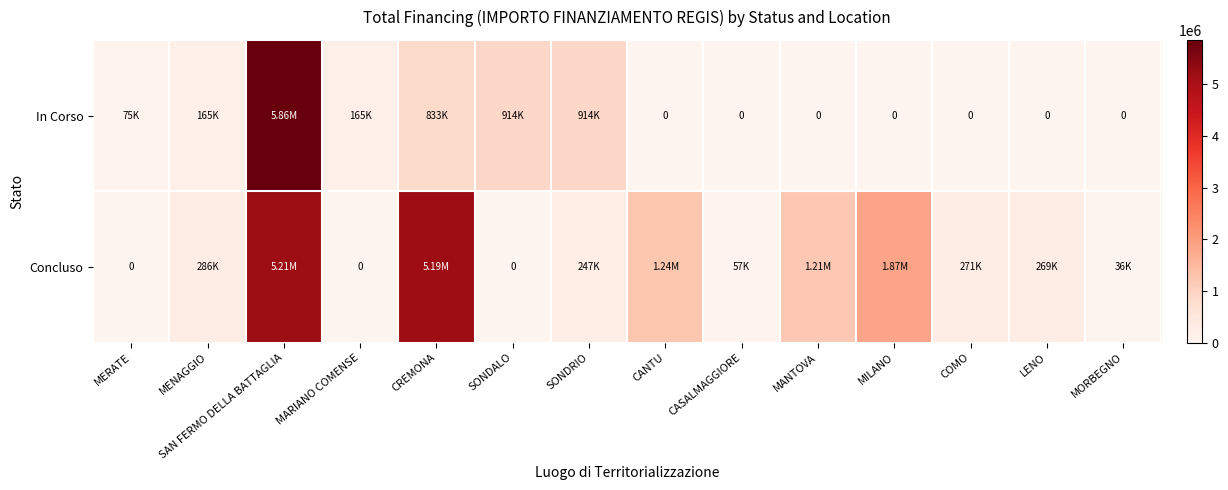

At which category is the sum across all series the highest?

SAN FERMO DELLA BATTAGLIA